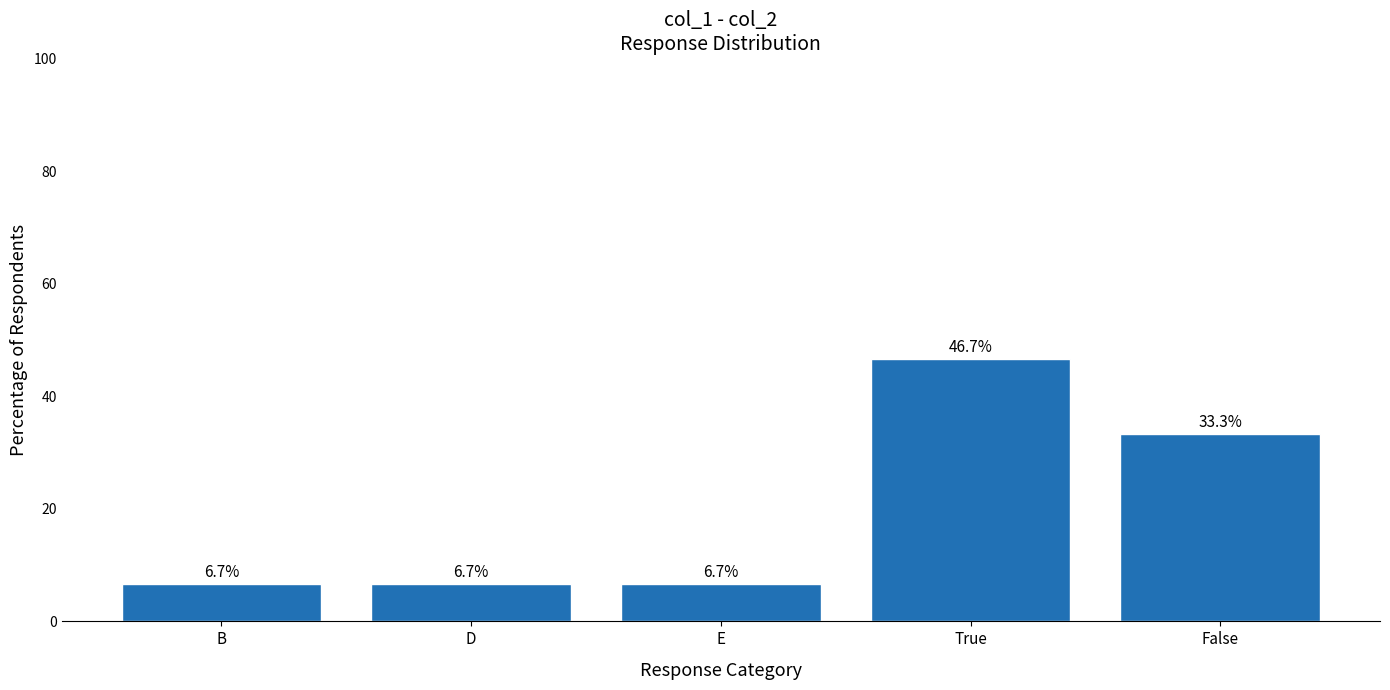

Are the bars grouped side by side (vs. stacked)?

No